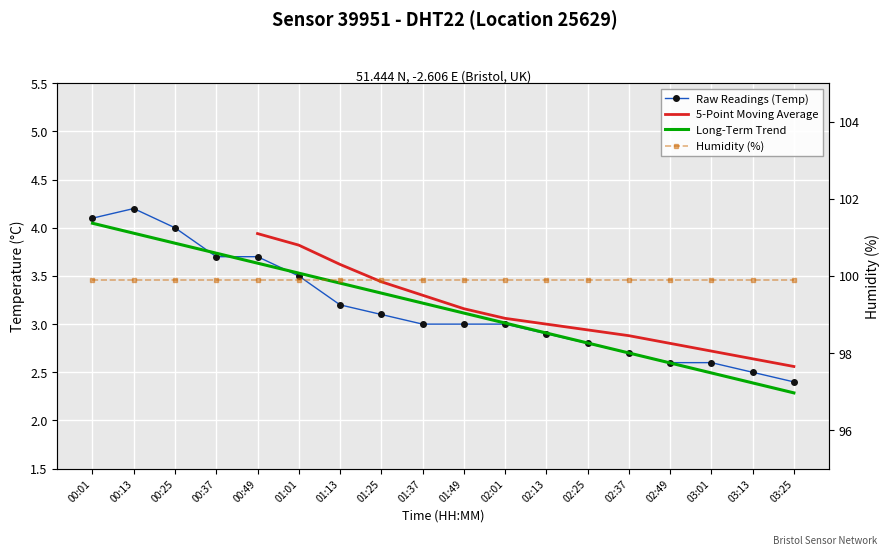

The Long-Term Trend series shows 1.9 at 00:13. True or false?

False